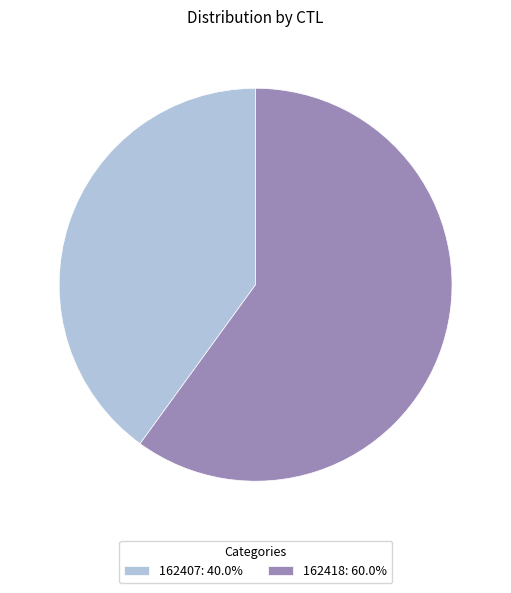

What is the ratio of the value at 162407: 40.0% to the value at 162418: 60.0%?

0.7